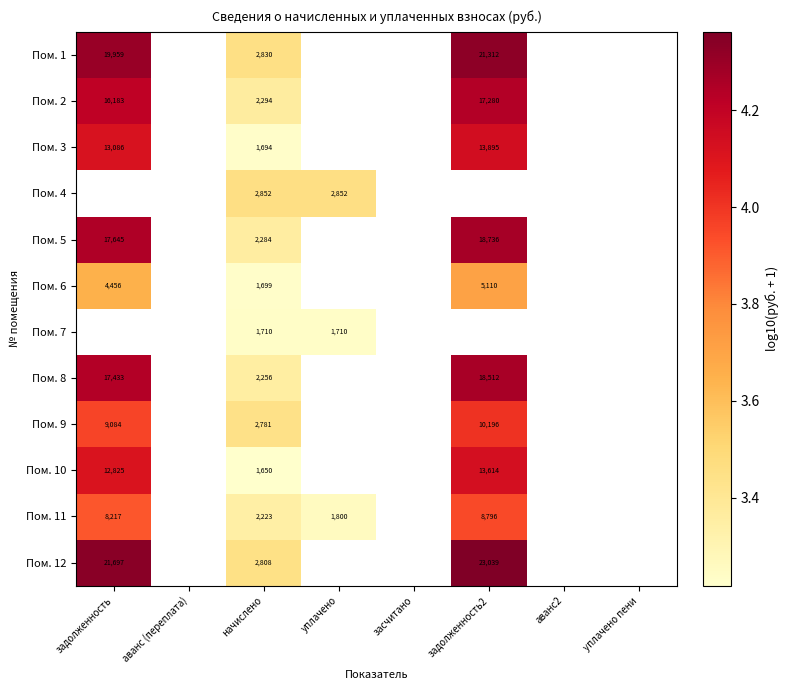

How many distinct data groups are displayed?

12